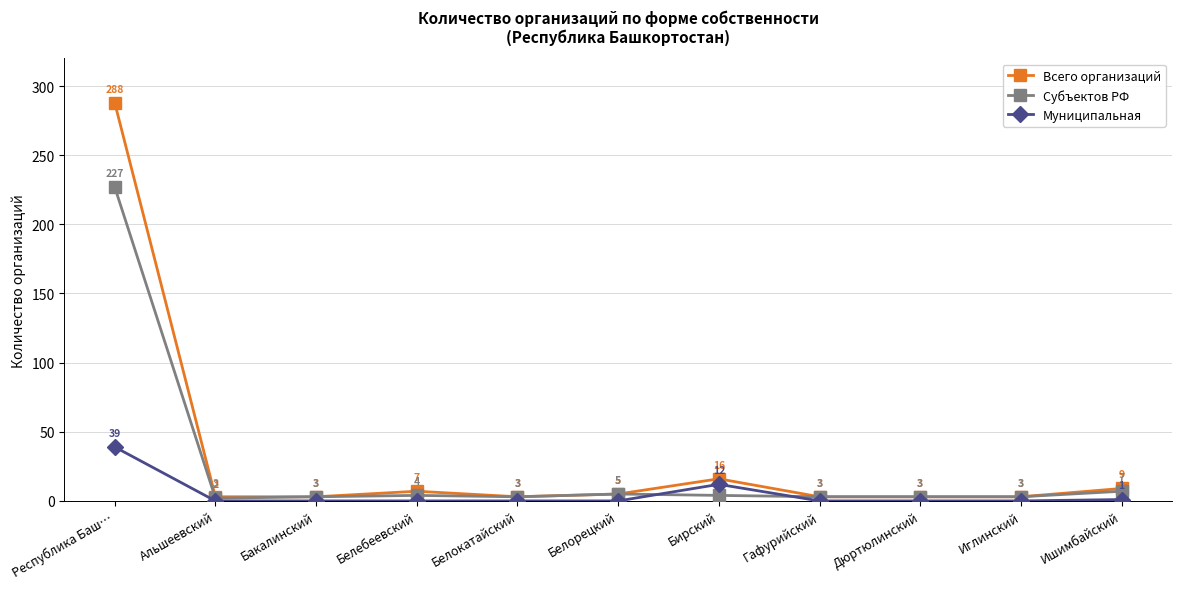

What are all the series names shown in the legend?

Всего организаций, Субъектов РФ, Муниципальная